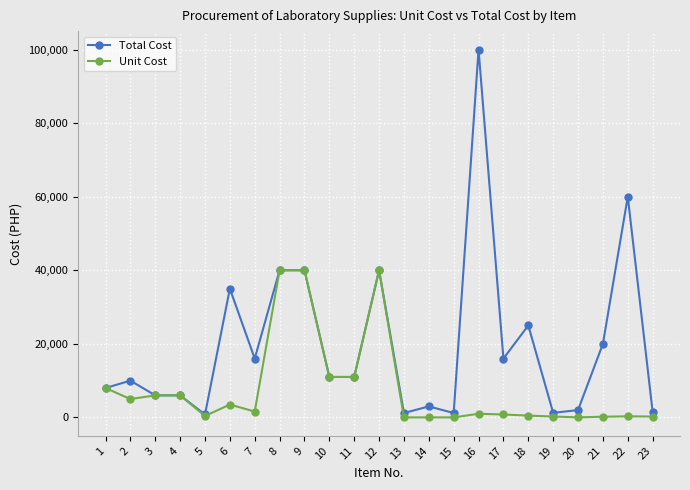

True or false: Unit Cost has more than 2 points higher than both neighbors.

True